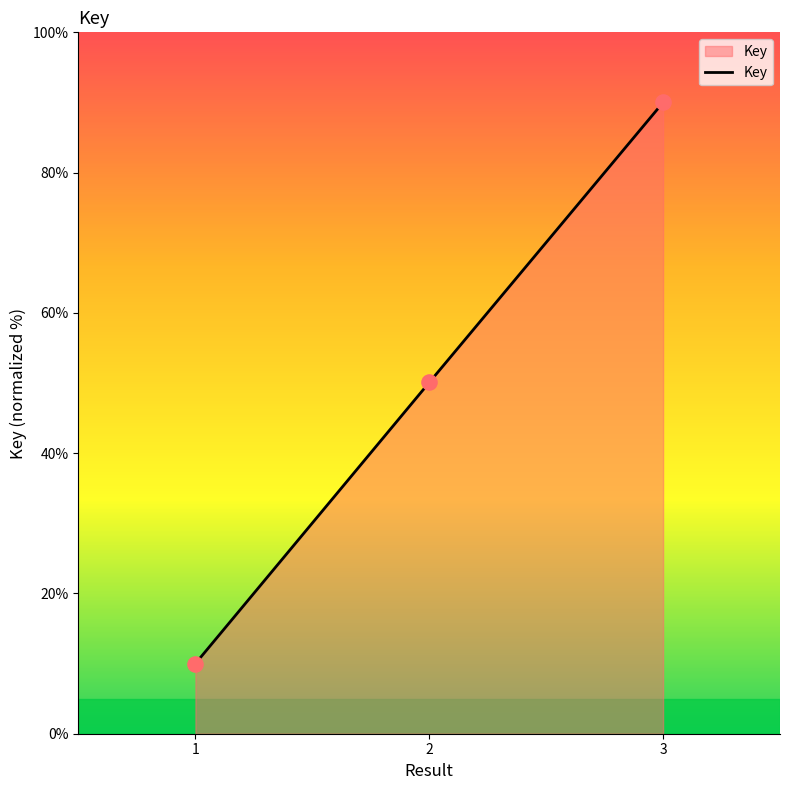

What is the ratio of the value at 2 to the value at 1?

5.0